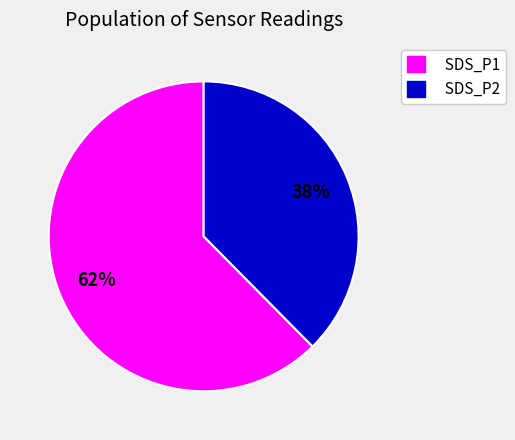

Do SDS_P2 and SDS_P1 together represent more than half of the pie?

Yes